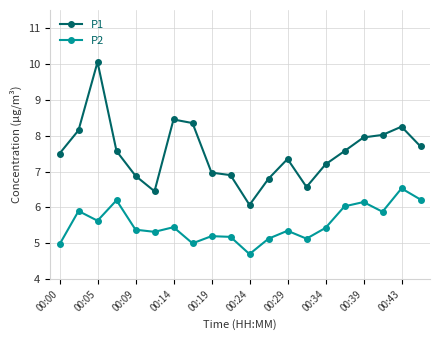

True or false: P1 and P2 intersect in this chart.

False